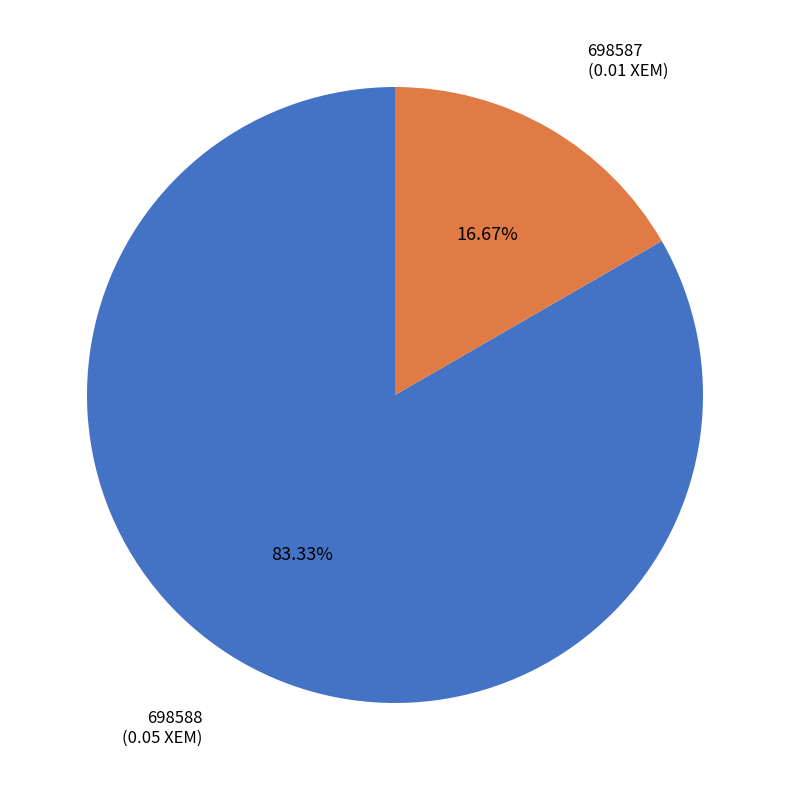

How many segments does this pie chart have?

2